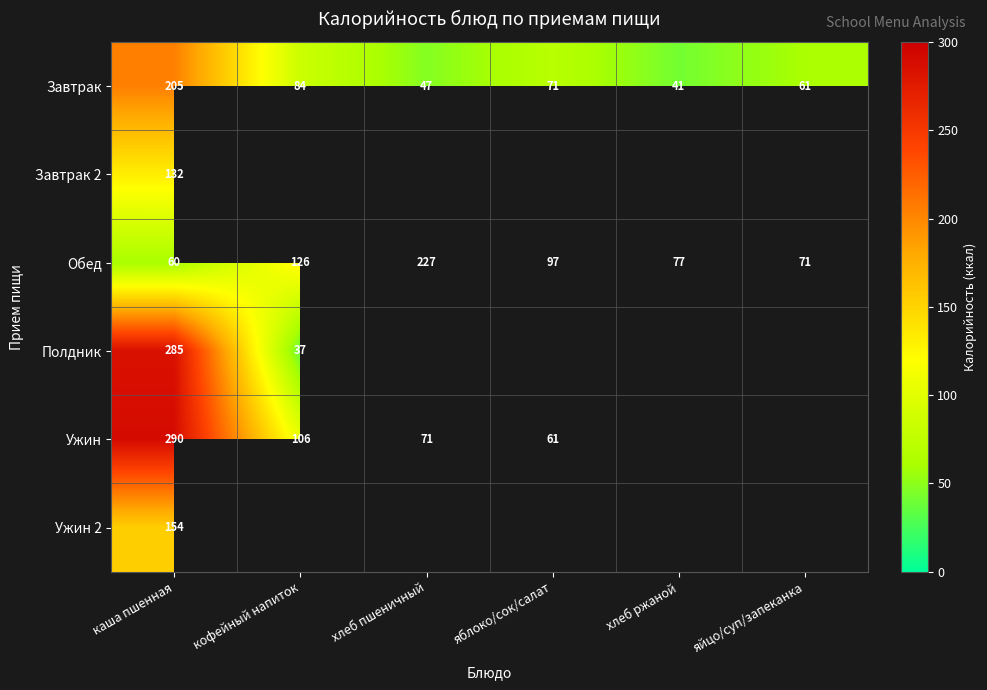

Which has a higher value, яйцо/суп/запеканка or хлеб ржаной?

яйцо/суп/запеканка